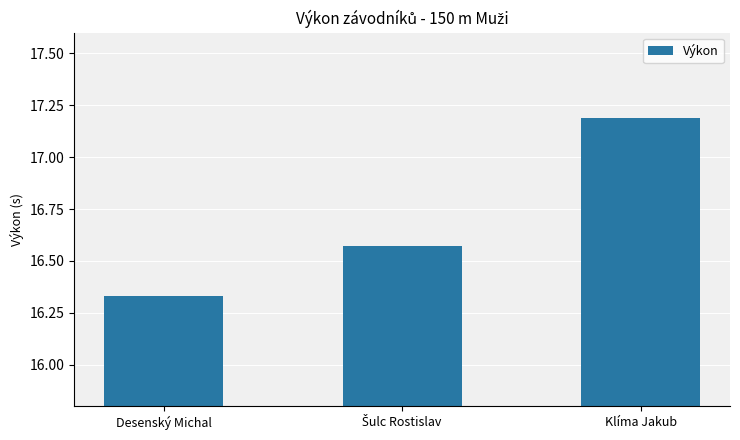

The chart shows a value of 11.6 at Klíma Jakub. True or false?

False